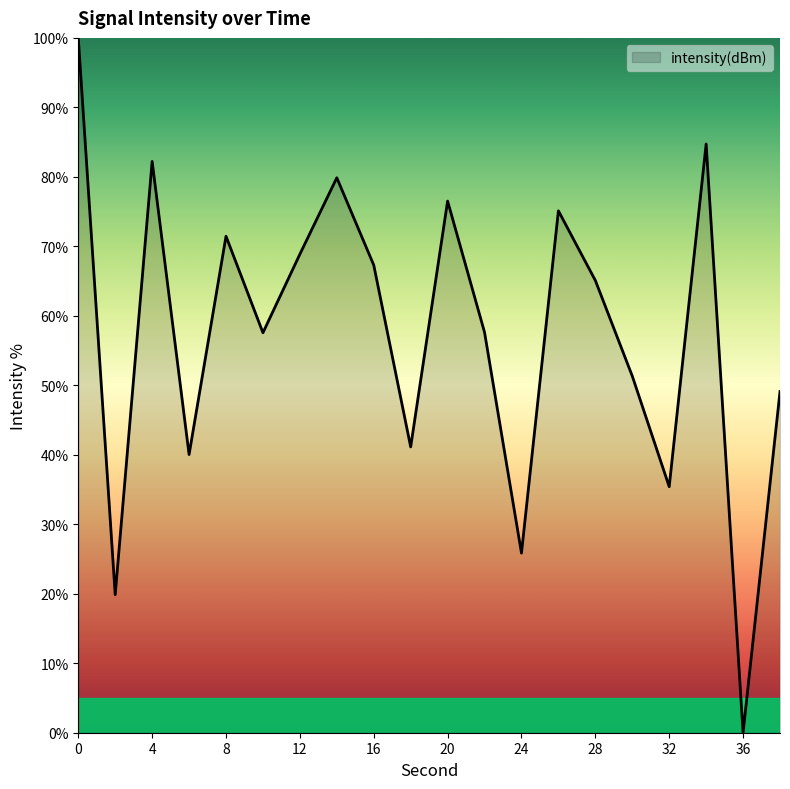

Count the number of data series in this chart.

1